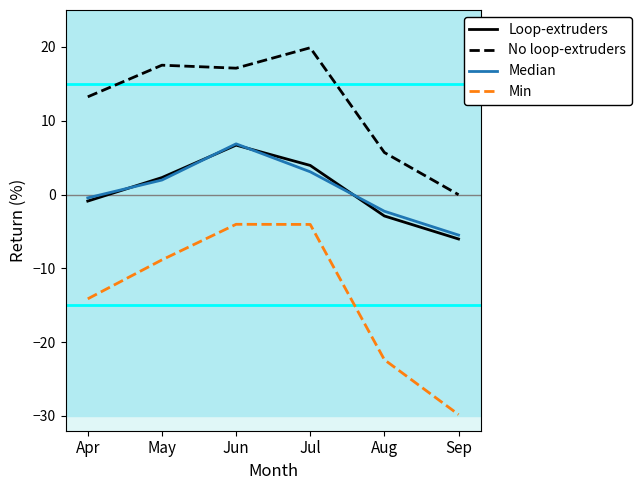

Which category has the lowest value across all series?

Sep